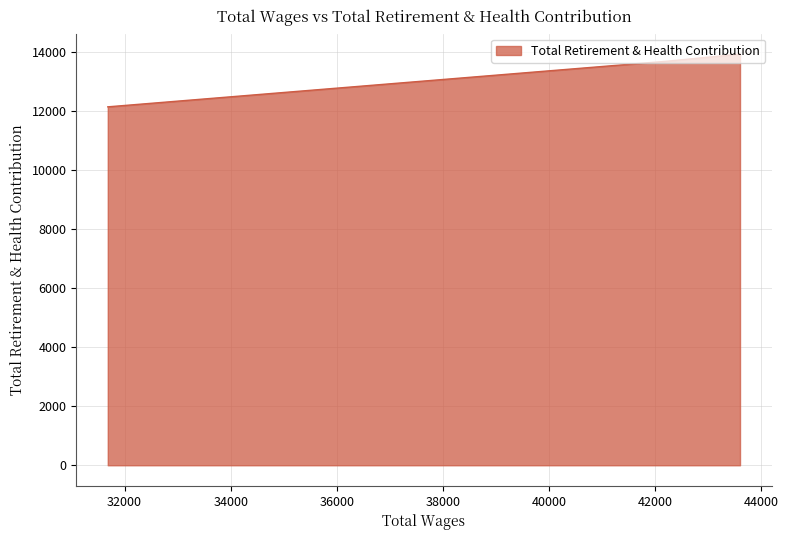

At which category does the chart reach its peak across all series?

43597.0